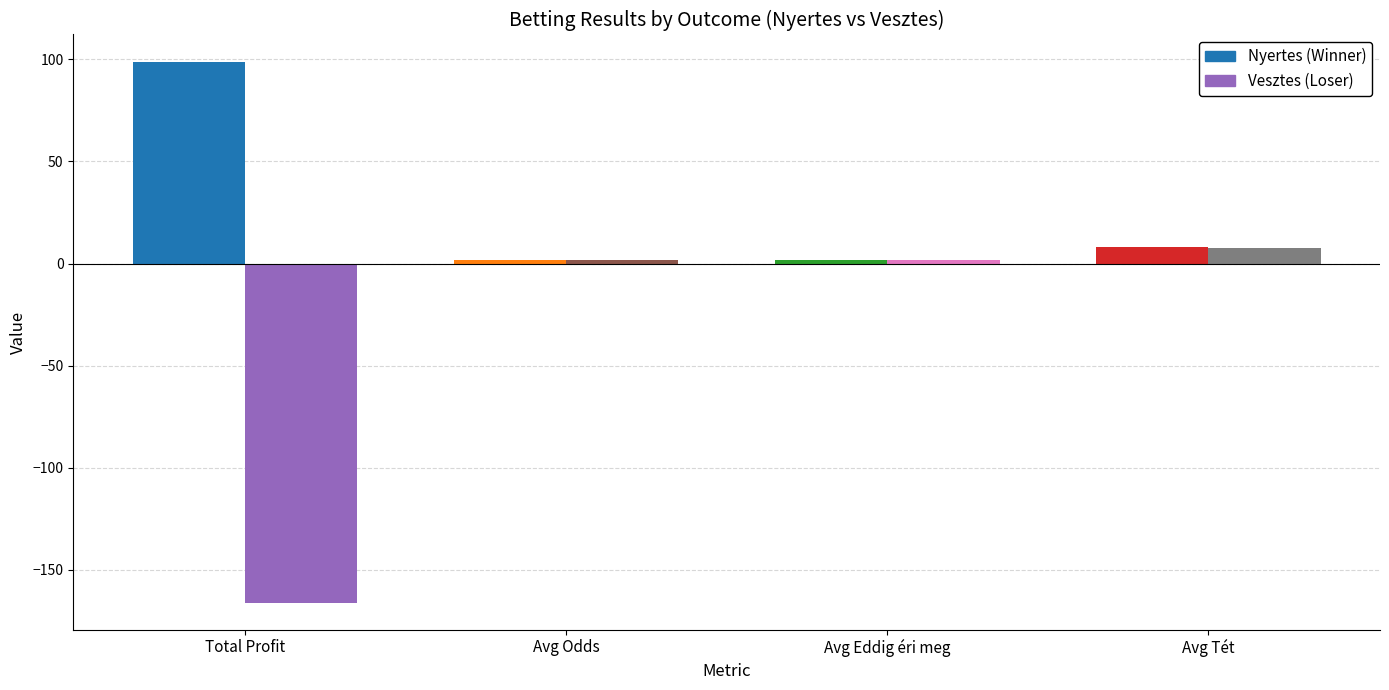

What is the minimum value shown in the chart?

-166.0